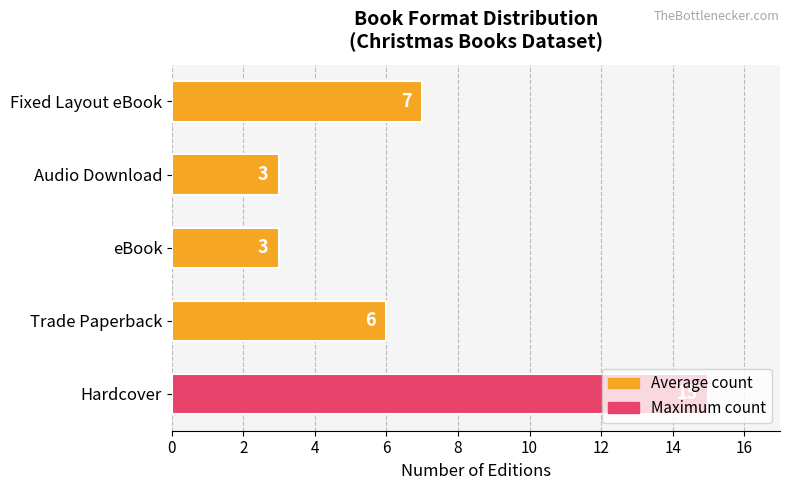

What is the smallest value displayed?

3